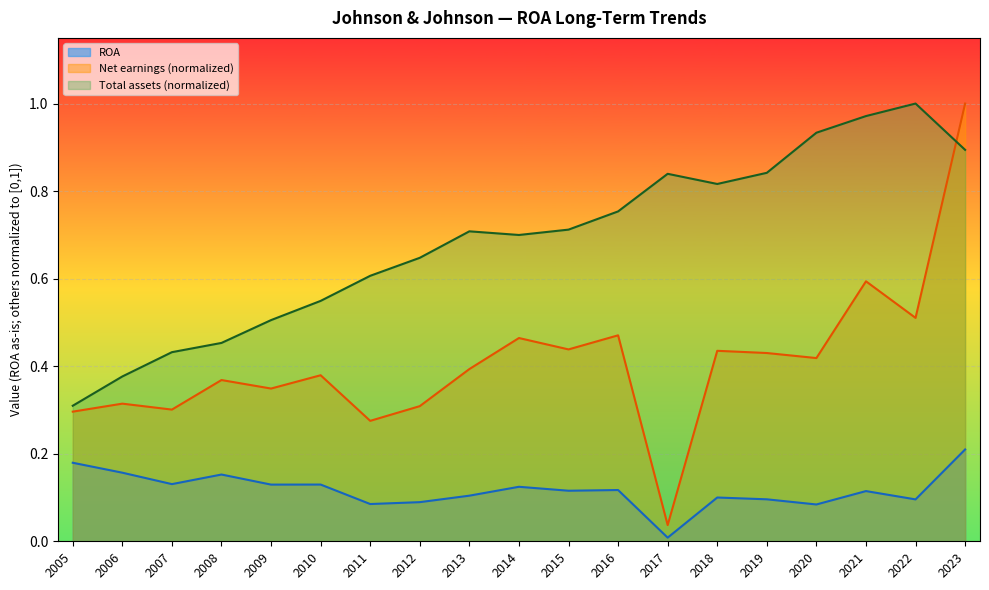

How many lines are shown in the chart?

3